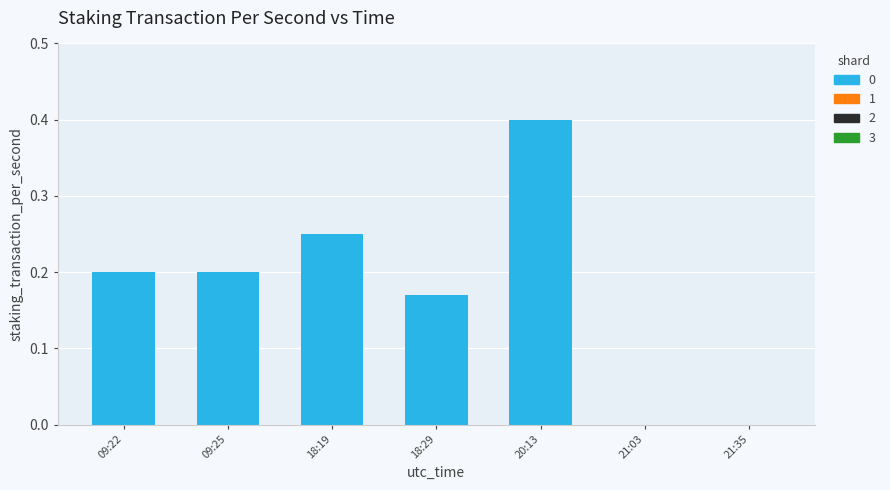

How many distinct data groups are displayed?

1